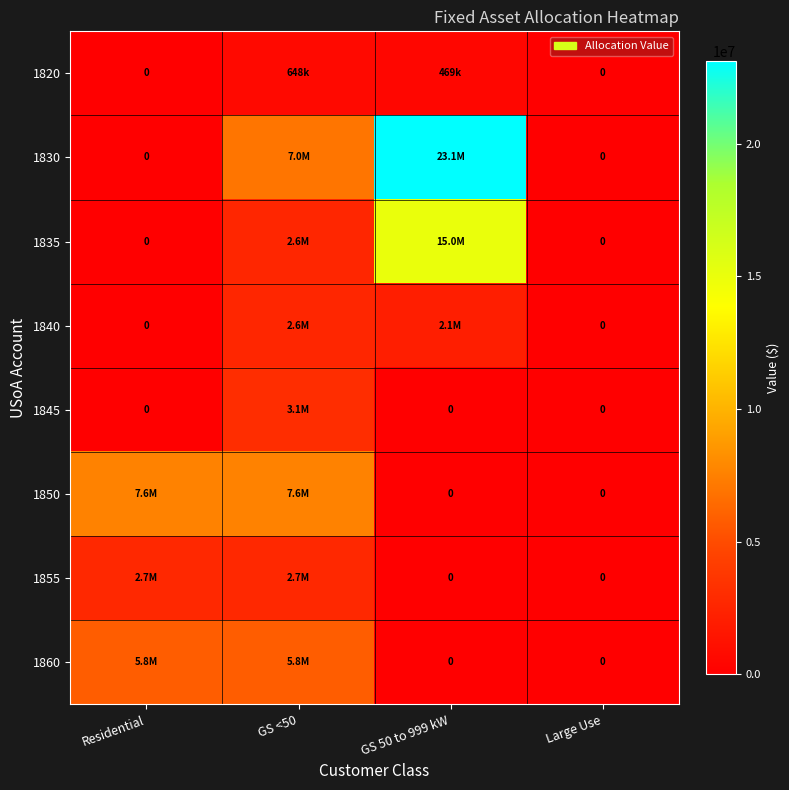

Which series has the largest range (max minus min)?

1830